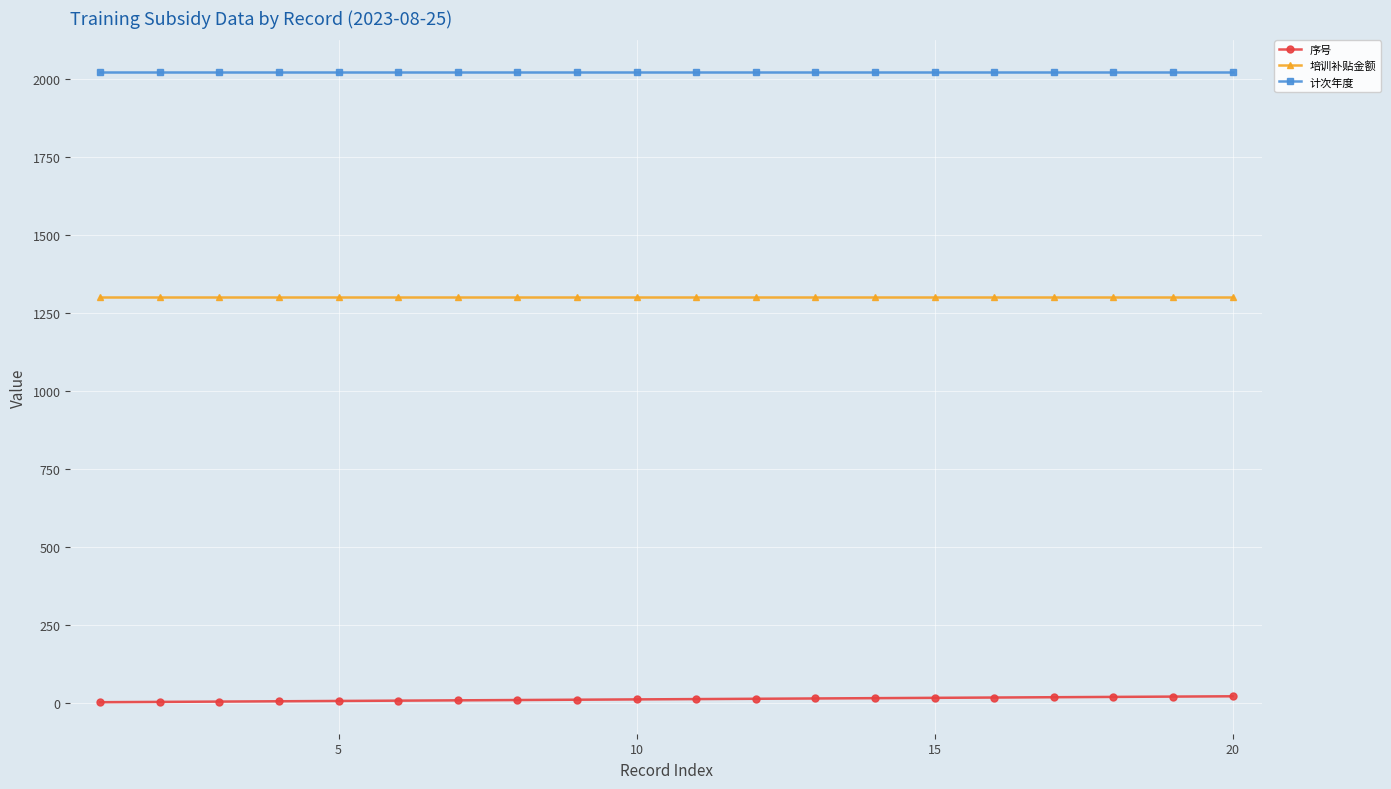

What is the greatest value displayed?

2023